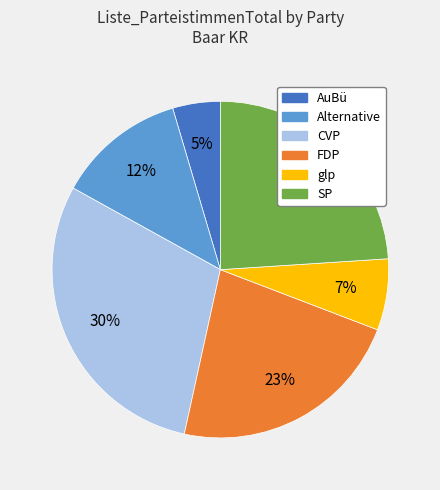

To the nearest percent, what is the combined percentage of SP and FDP?

47%